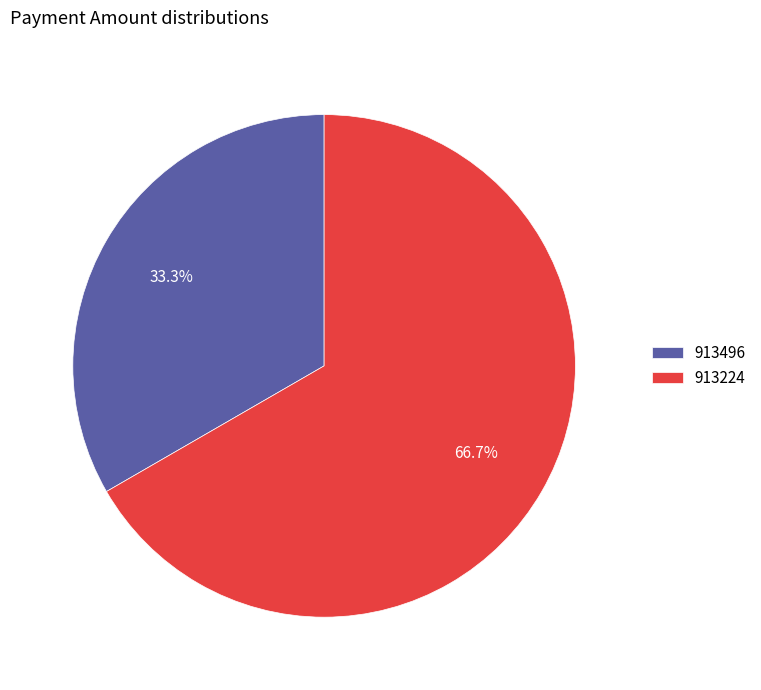

Does any single category account for the majority?

Yes